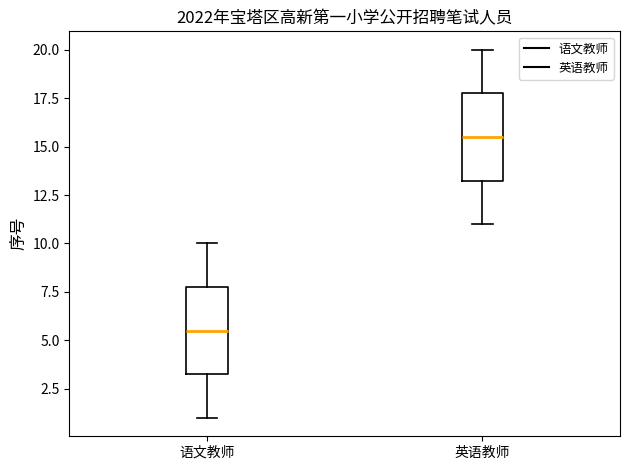

Where is the lower edge of the box for 英语教师 on the y-axis? The values are not printed on the chart, so give them approximately, as read against the axis.

13.5